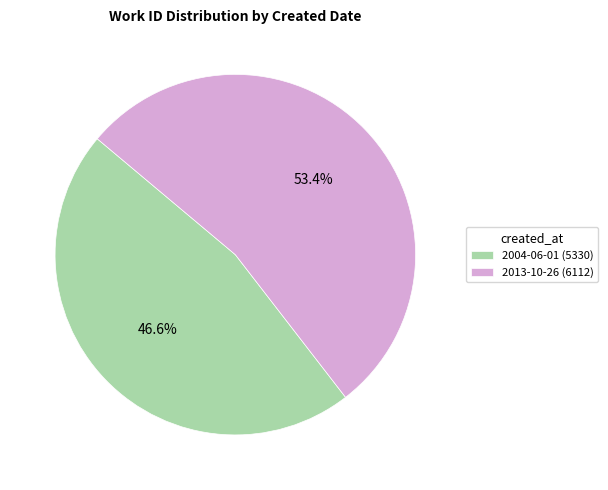

Approximately how many times larger is the value at 2013-10-26 compared to 2004-06-01?

1.1